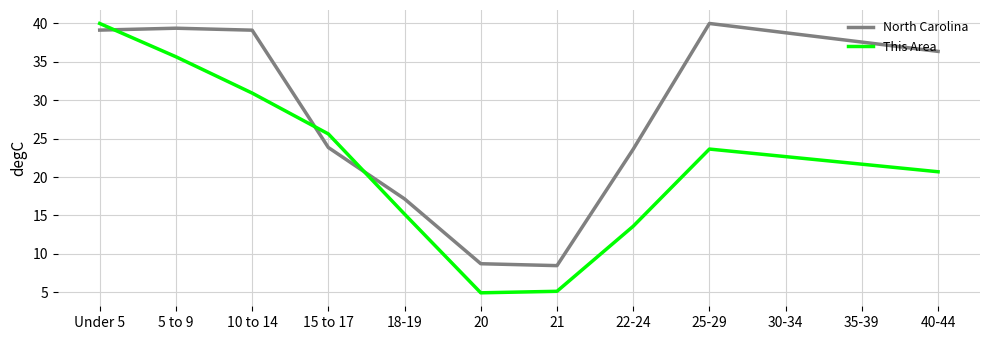

At 21, list the series in order from largest to smallest.

North Carolina, This Area